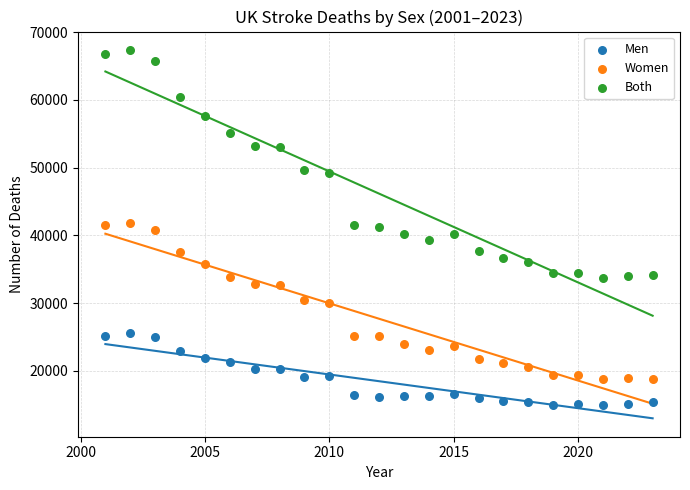

Which series contains the lowest Y value?

Men